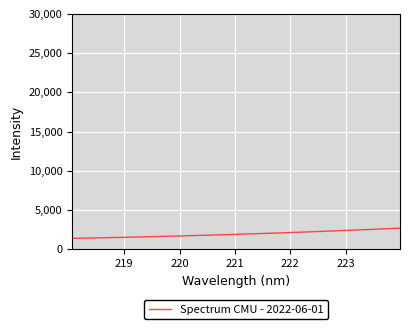

What is the greatest value displayed?

2693.6